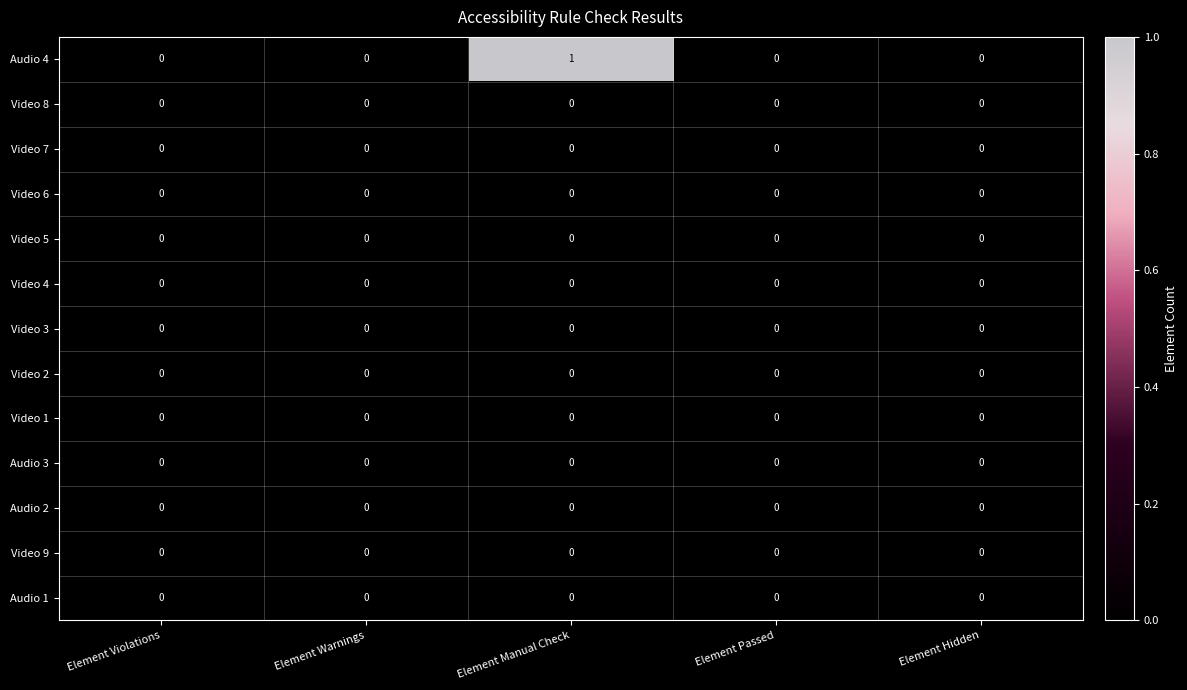

Which category has the highest value across all series?

Element Manual Check